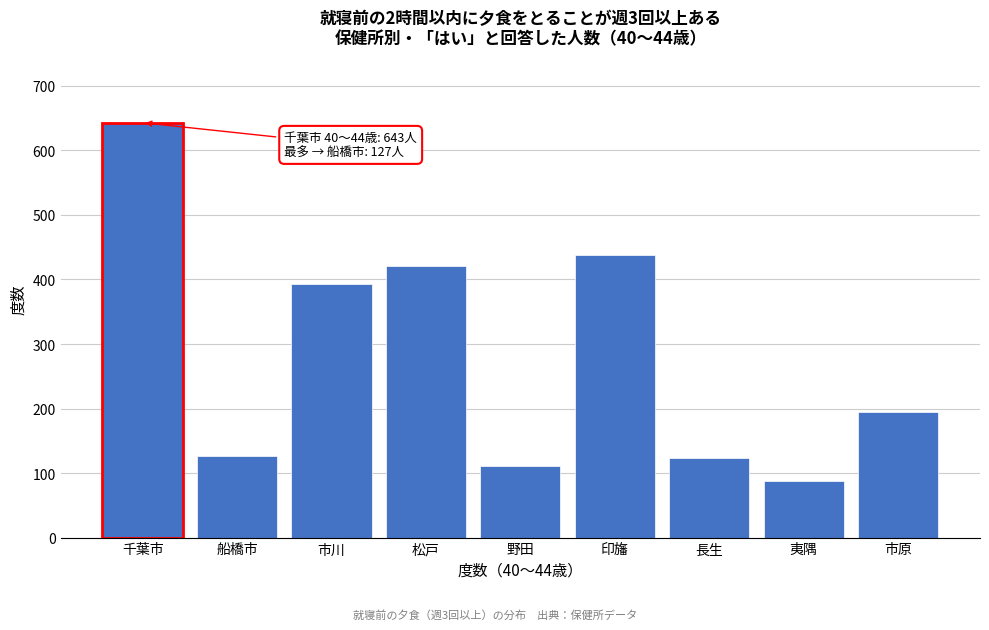

Reading left to right, extract all data points from this chart.

千葉市=643	船橋市=127	市川=393	松戸=421	野田=111	印旛=438	長生=123	夷隅=87	市原=194